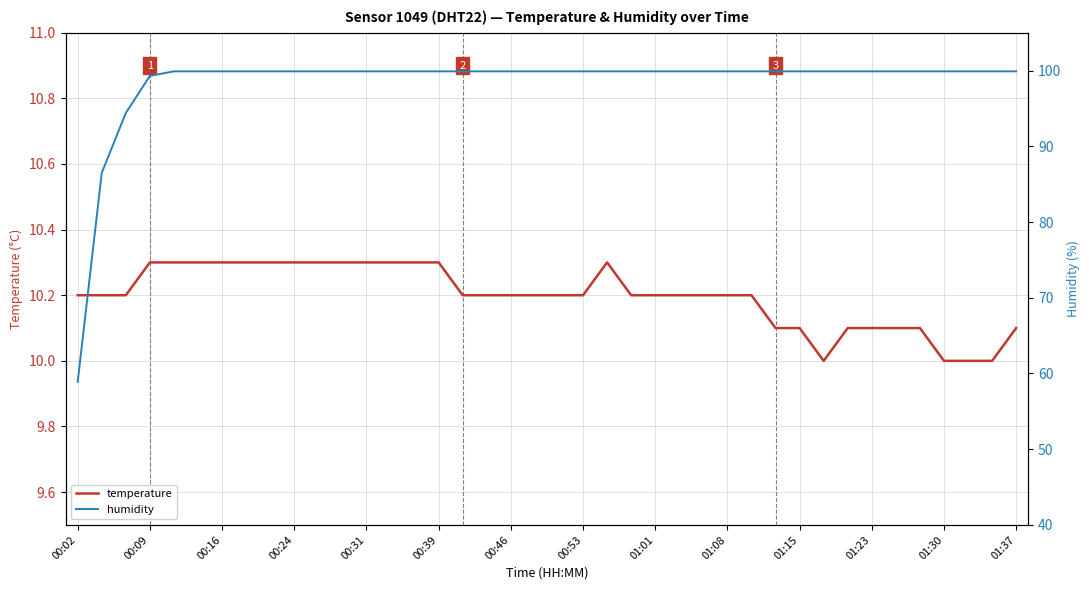

Is it true that temperature equals 5.9 at 01:15?

False